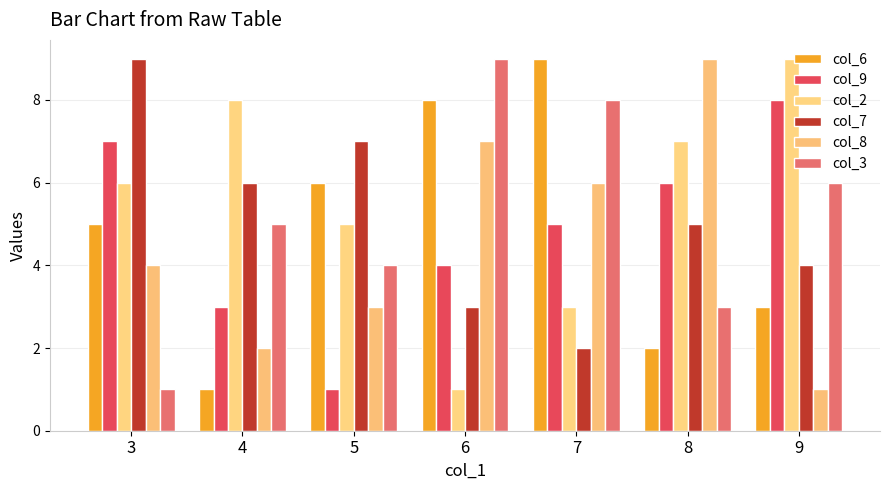

What is the sum of the col_6 values at 9 and 5?

9